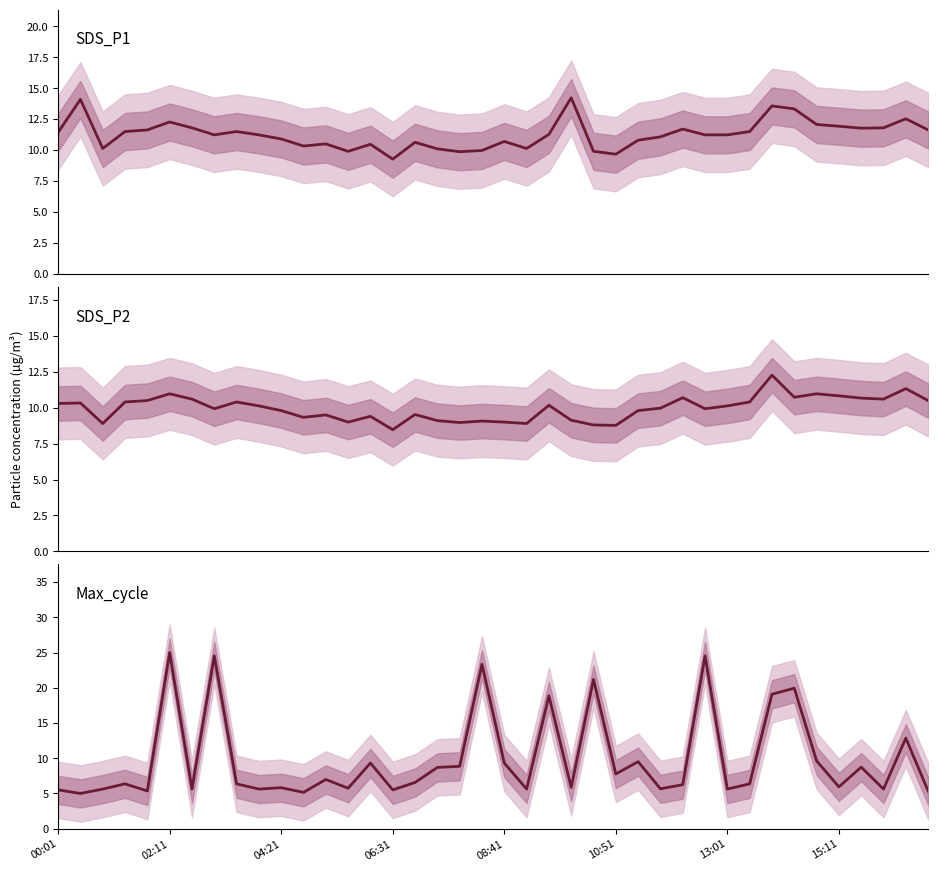

What is the difference between the maximum and minimum values in the SDS_P2 series?

3.8